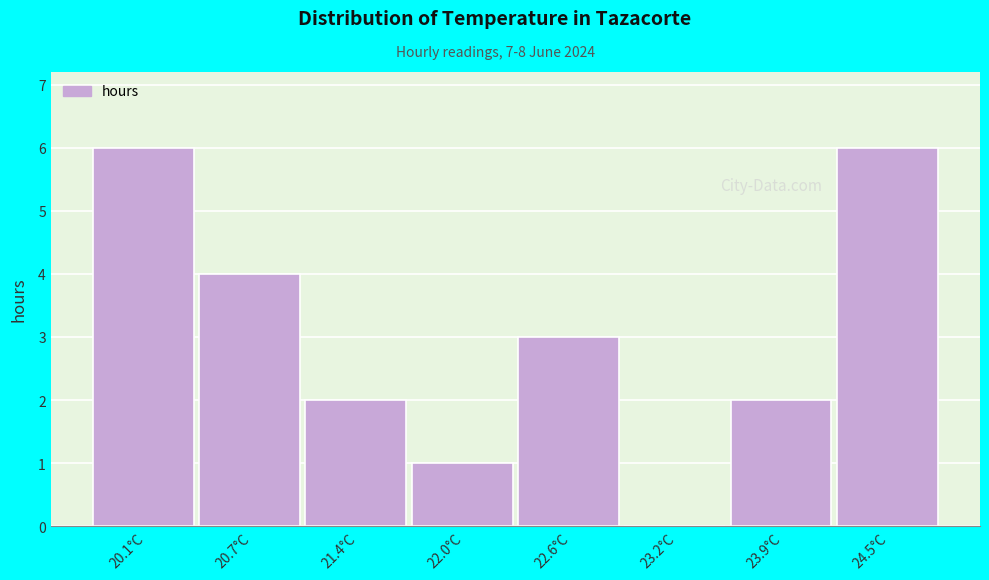

Reading left to right, extract all data points from this chart.

20.1°C=6	20.7°C=4	21.4°C=2	22.0°C=1	22.6°C=3	23.2°C=0	23.9°C=2	24.5°C=6